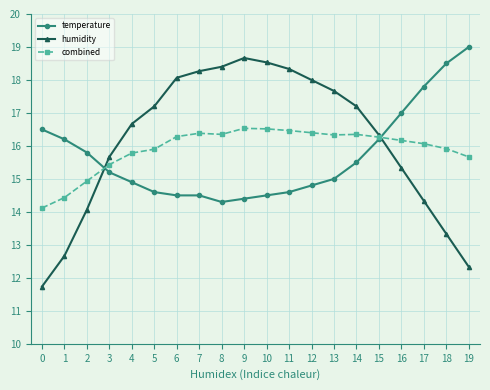

The humidity series shows 21.2 at 1. True or false?

False